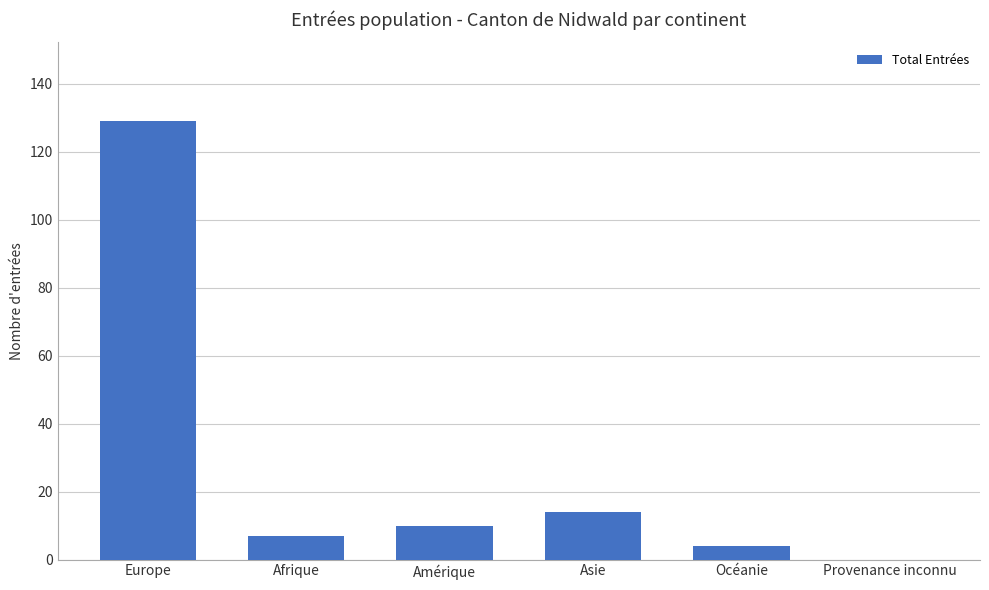

The value at Asie is 14. True or false?

True